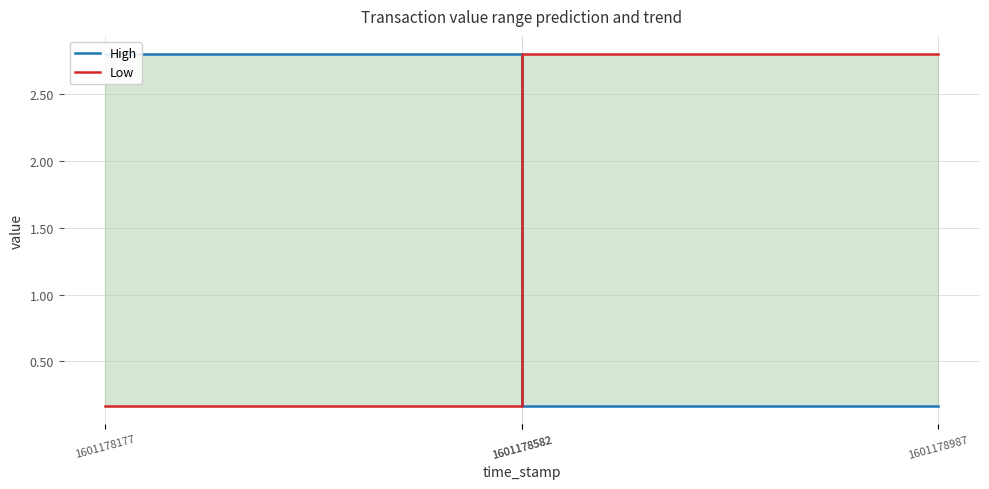

What is the highest value of the Low series?

2.8